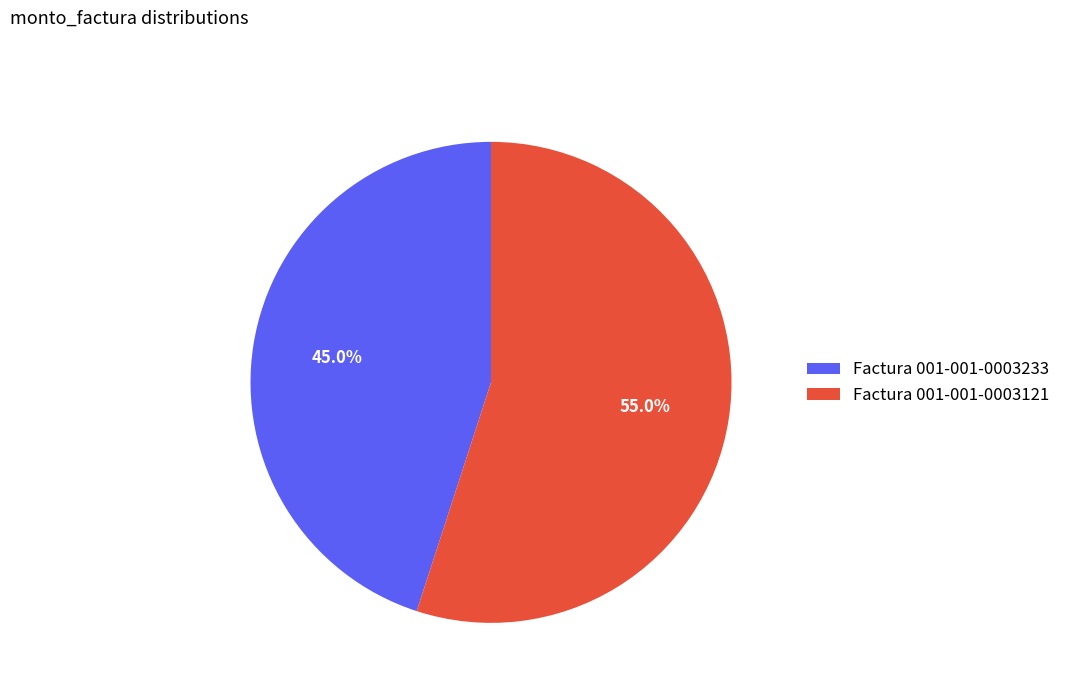

Does Factura 001-001-0003233 account for over 50% of the chart?

No